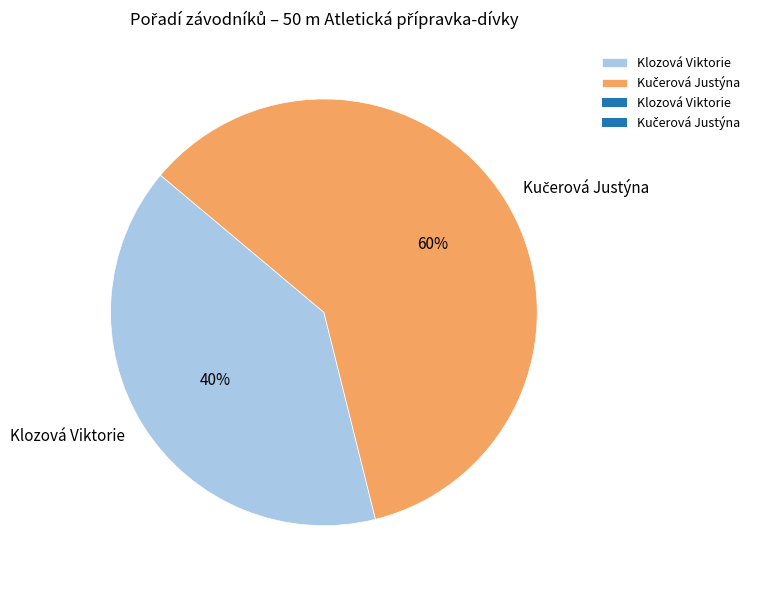

What is the smallest slice in the pie chart?

Klozová Viktorie